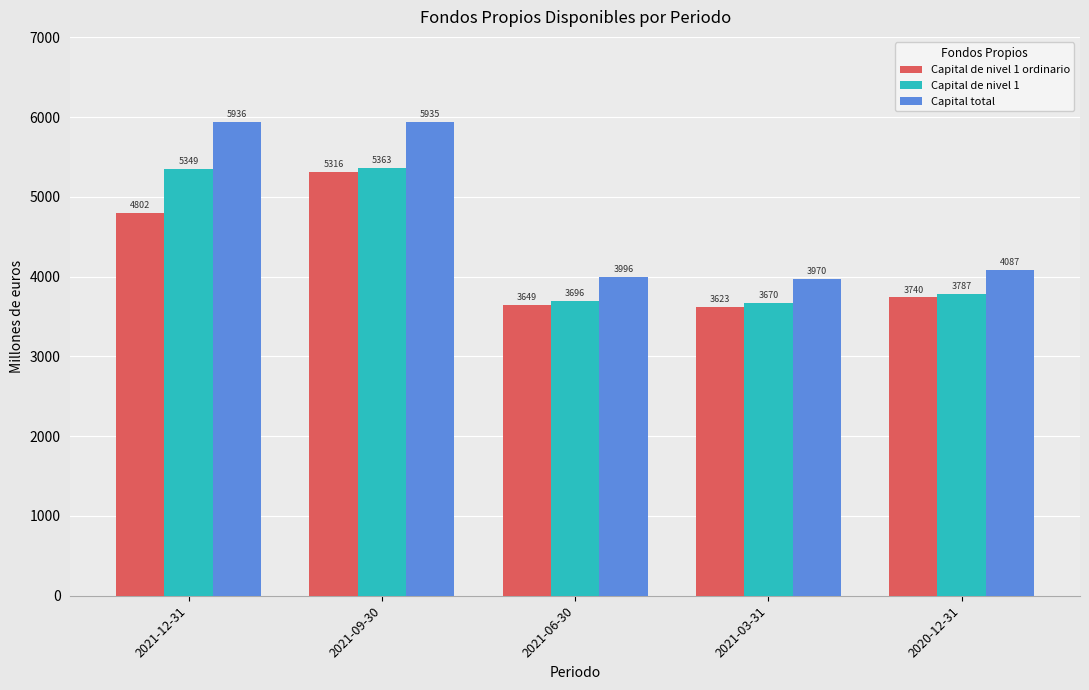

The Capital total series shows 1216.7 at 2021-09-30. True or false?

False